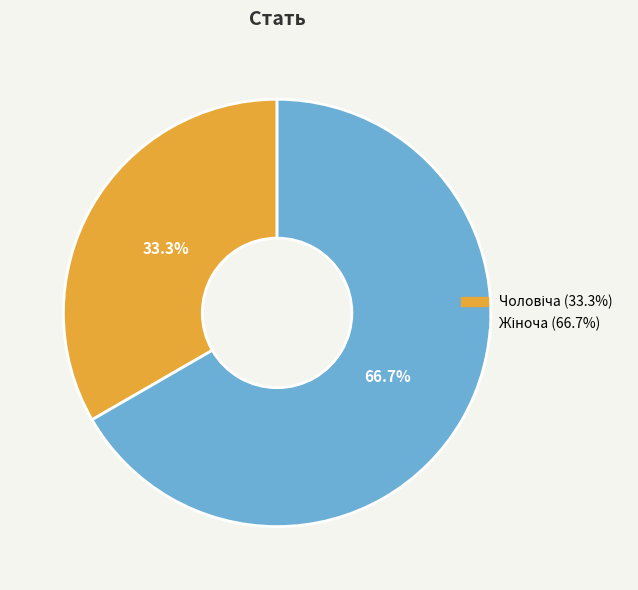

Is there any slice that represents more than half of the pie?

Yes